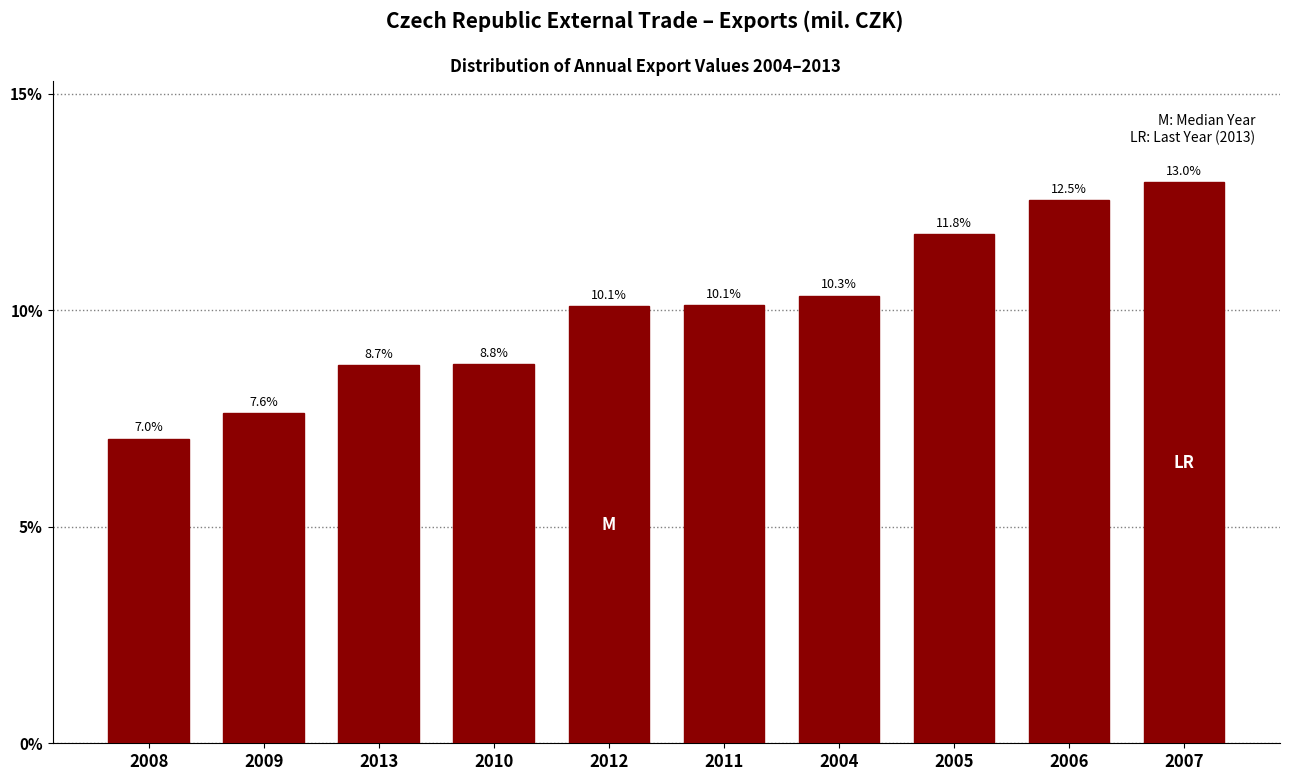

Reading left to right, what are all the values shown in this chart?

7.0	7.6	8.7	8.8	10.1	10.1	10.3	11.8	12.5	13.0